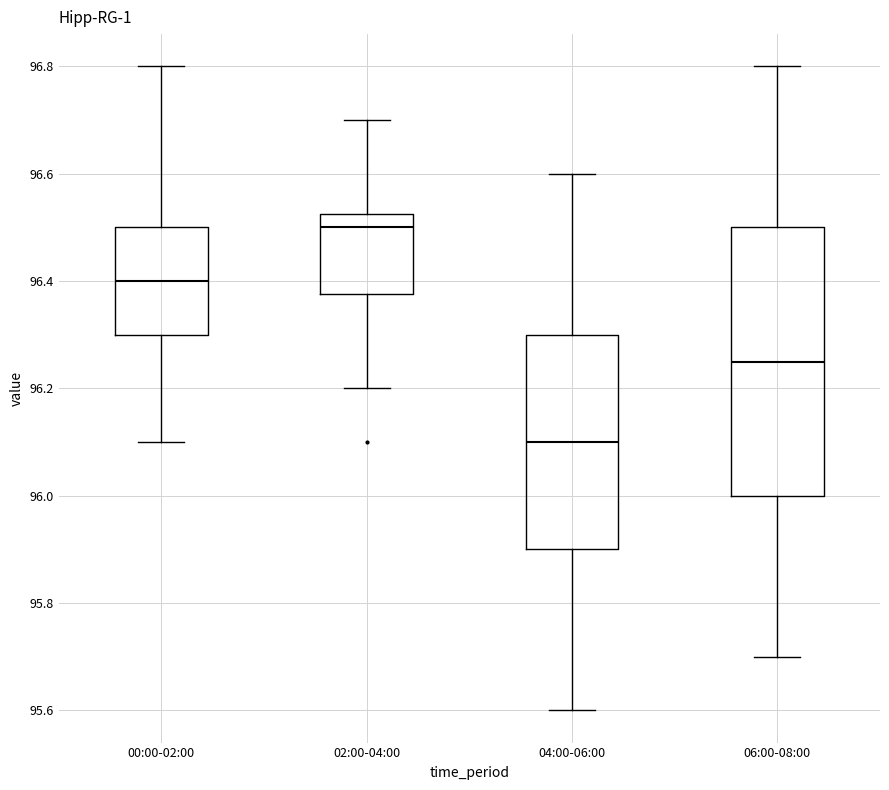

Which box is the tallest, from its lower edge to its upper edge?

06:00-08:00